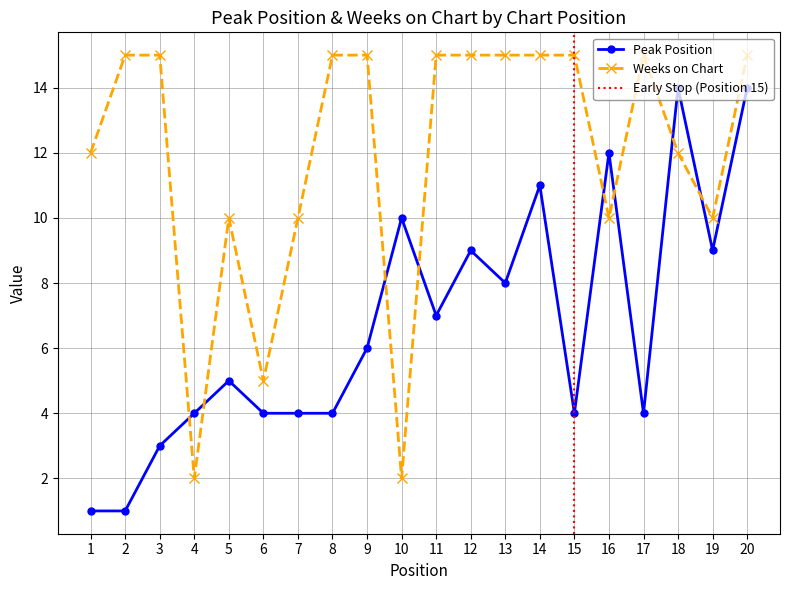

Count the number of categories in the chart.

20